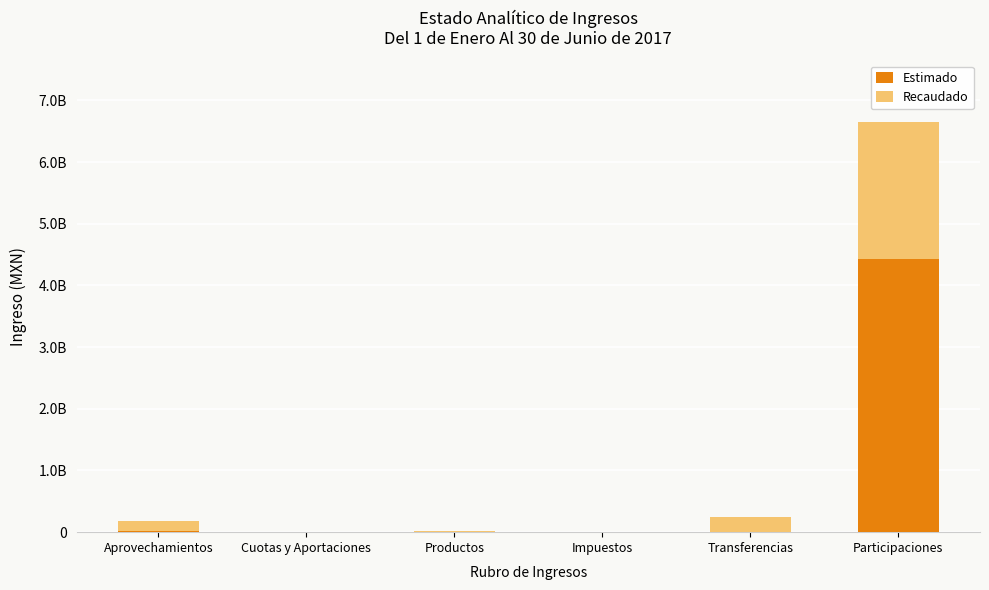

What are all the series names shown in the legend?

Estimado, Recaudado